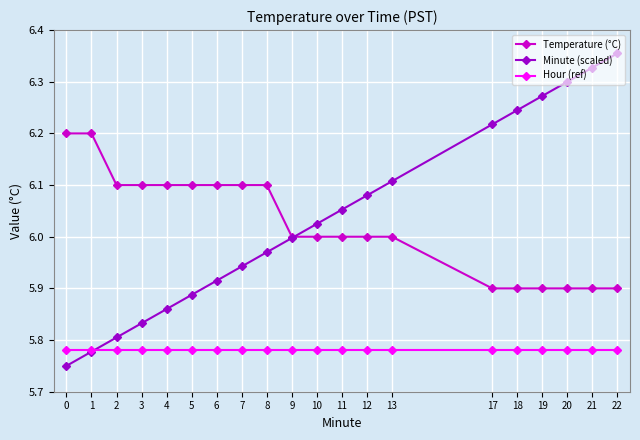

True or false: Minute (scaled) has a value of 8.7 at 5.

False